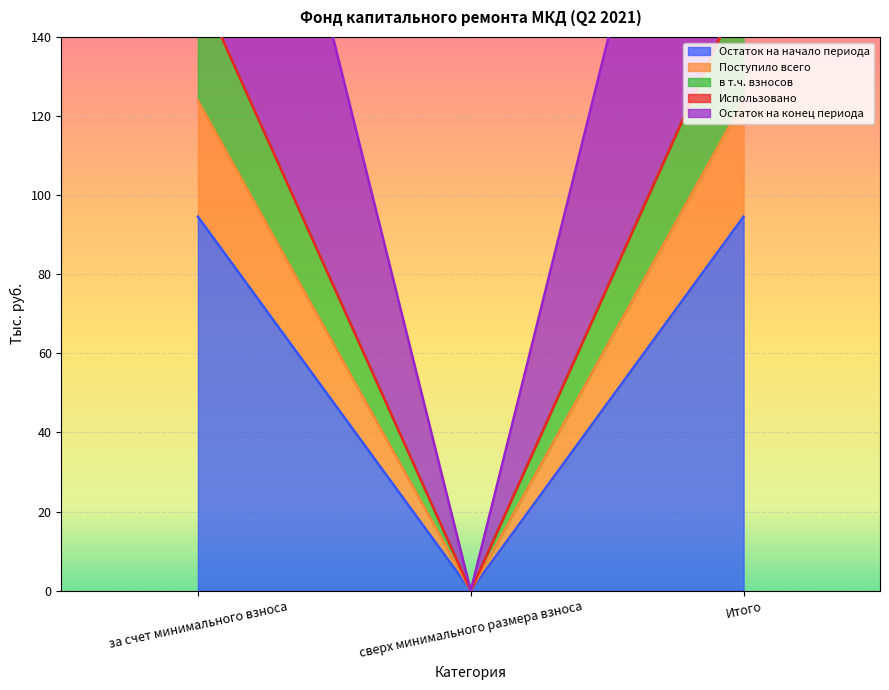

What is the value of the Остаток на конец периода point at the 1st from the left?

277.1